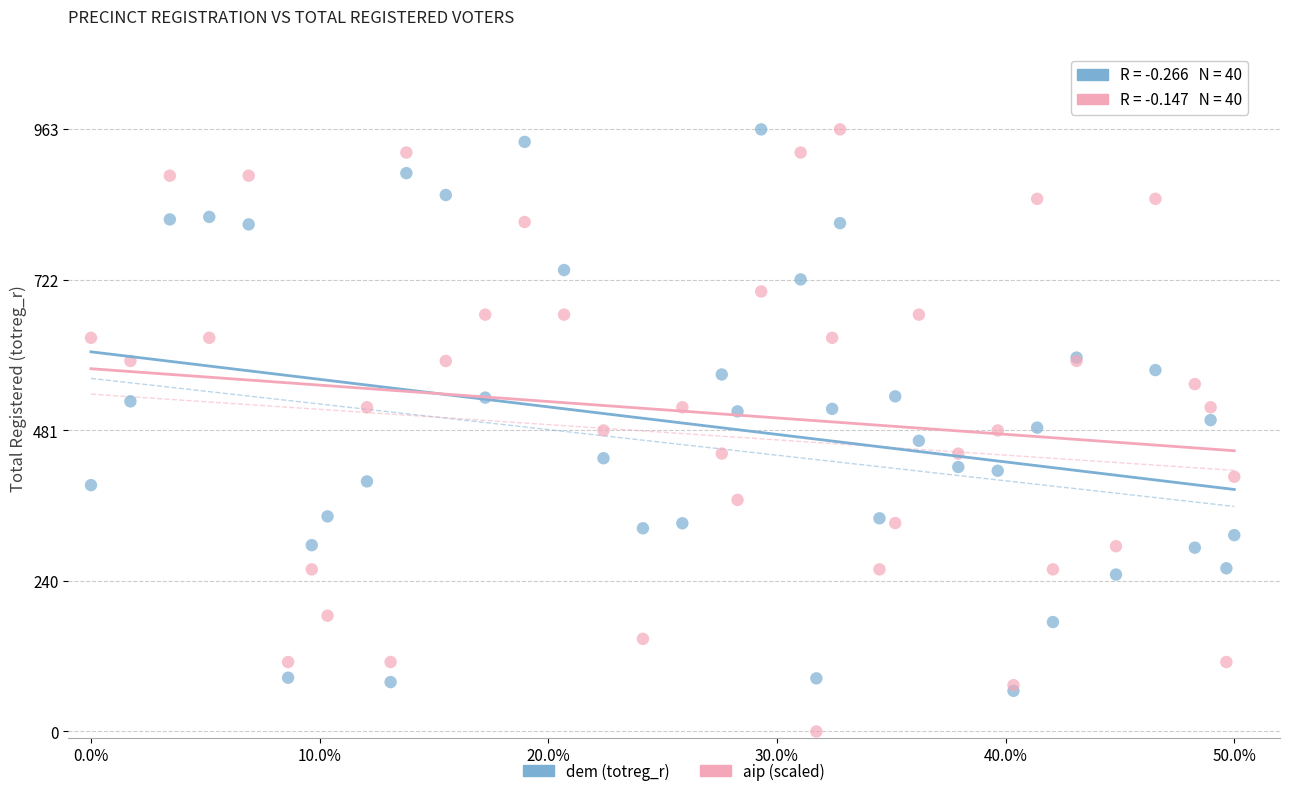

What are all the series names shown in the legend?

dem (totreg_r), aip (scaled)